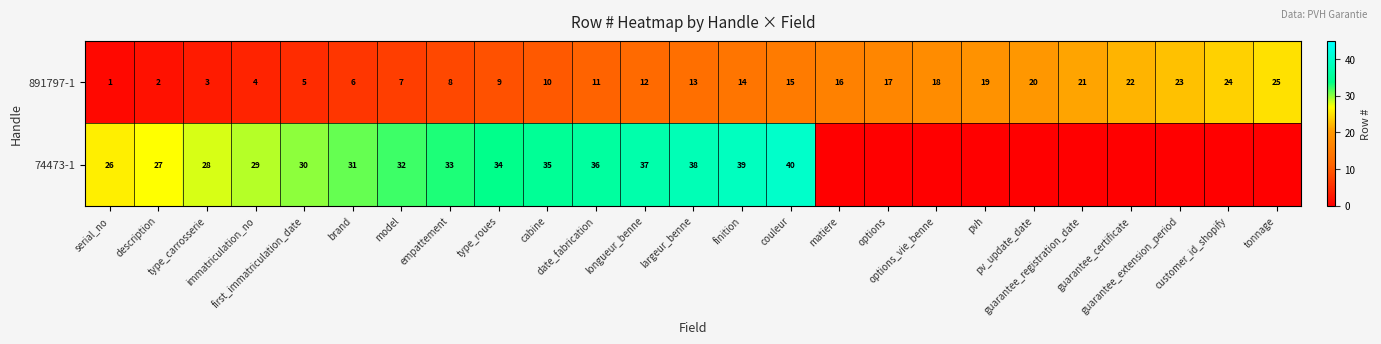

What is the average value of the 891797-1 series?

13